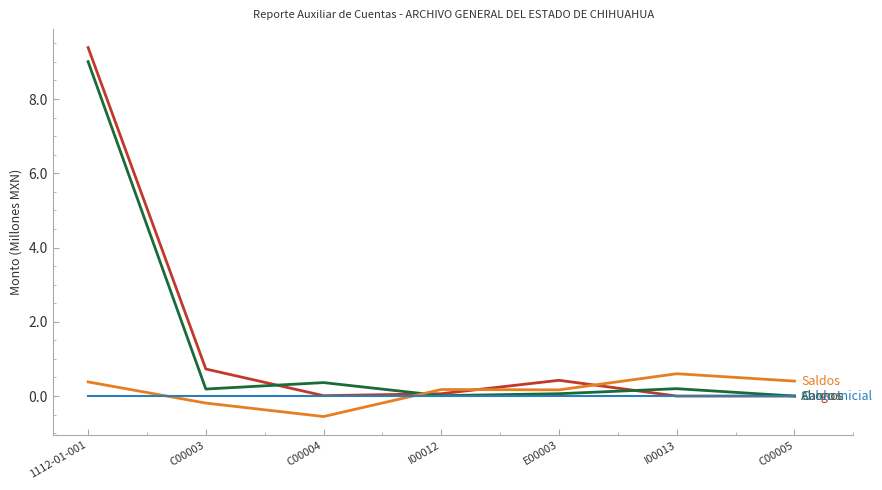

What is the difference between the highest and lowest values at 1112-01-001?

9.4